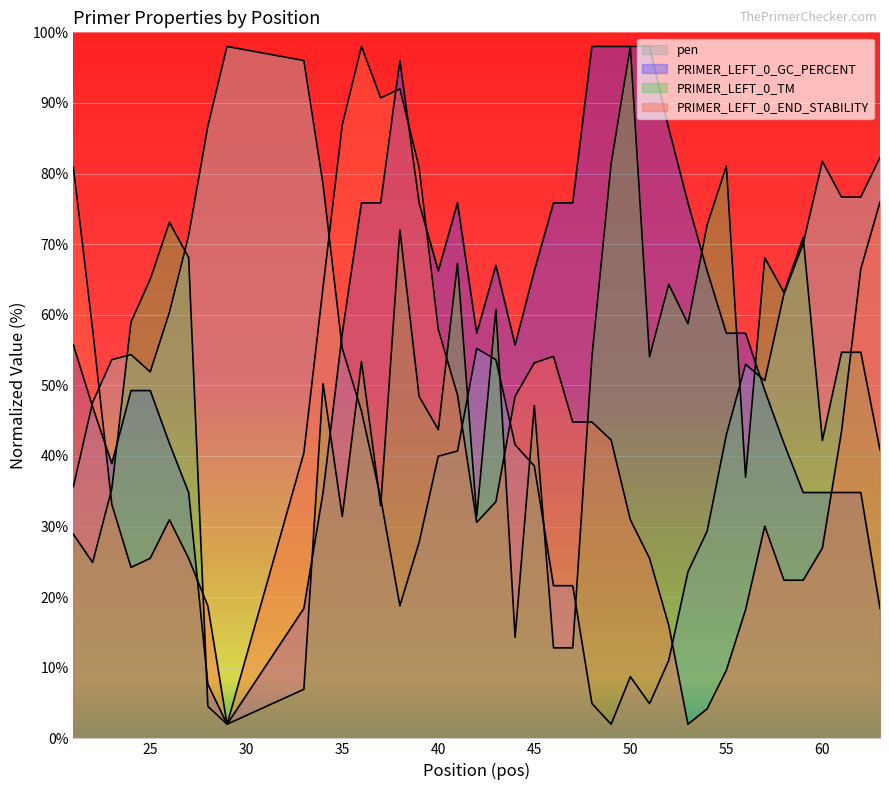

At 27, list the series in order from smallest to largest.

PRIMER_LEFT_0_END_STABILITY, PRIMER_LEFT_0_GC_PERCENT, PRIMER_LEFT_0_TM, pen